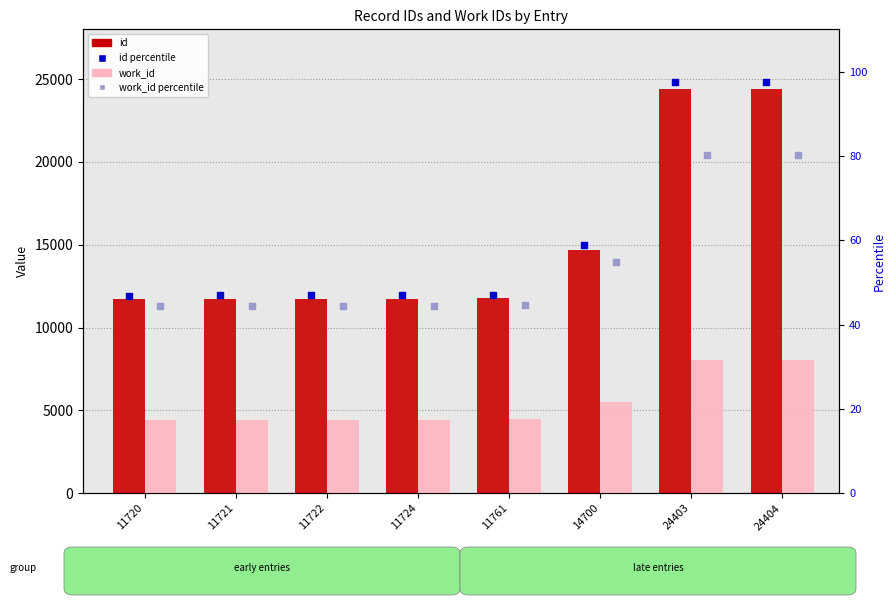

At how many categories does at least one series exceed 16652?

2